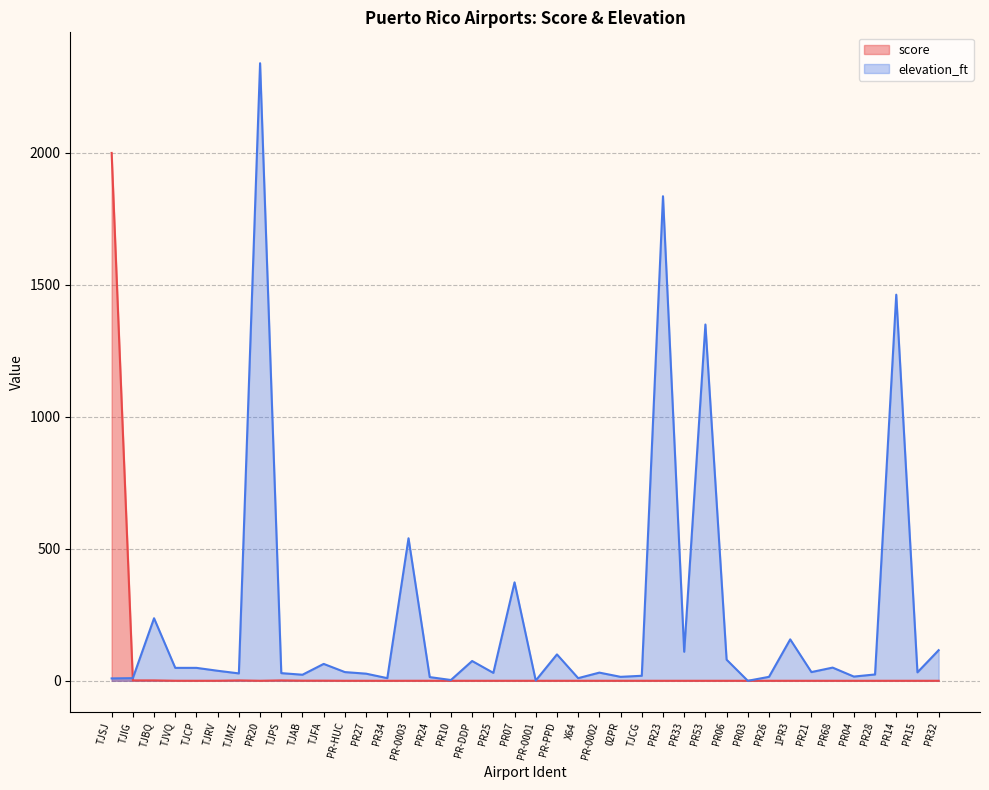

Does the chart display data point markers on the line(s)?

No